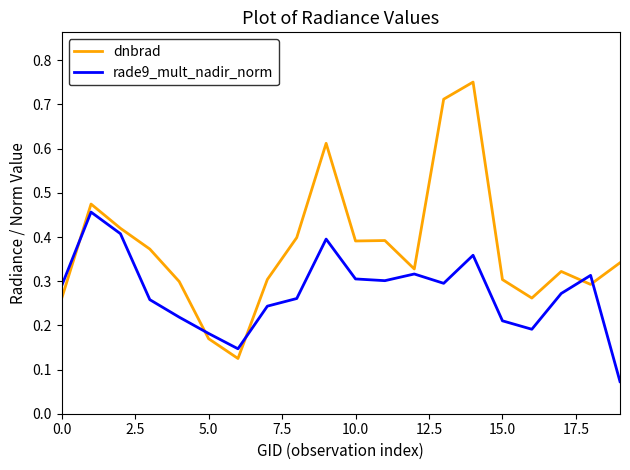

Which series ends up on top after the final intersection of rade9_mult_nadir_norm and dnbrad?

dnbrad